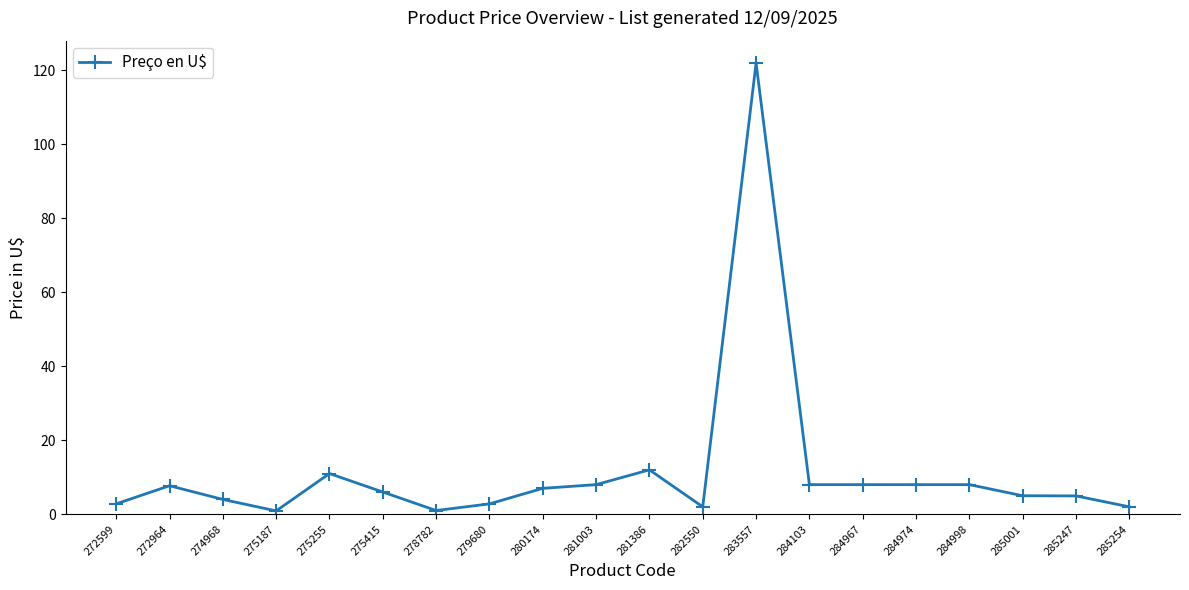

The chart shows a value of 1.0 at 278782. True or false?

True